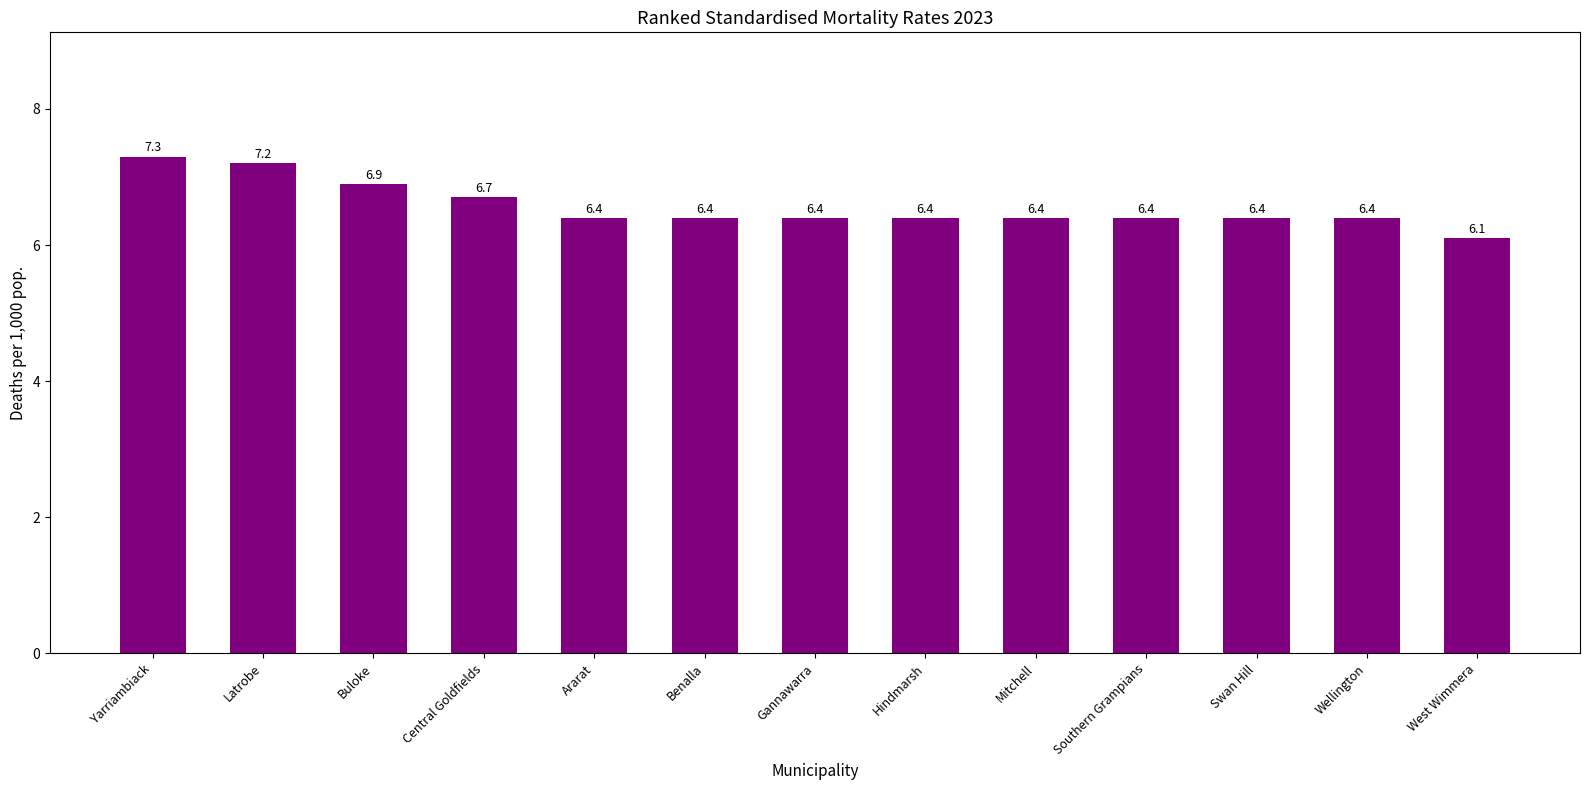

Where is the data nearest to the value 6?

West Wimmera